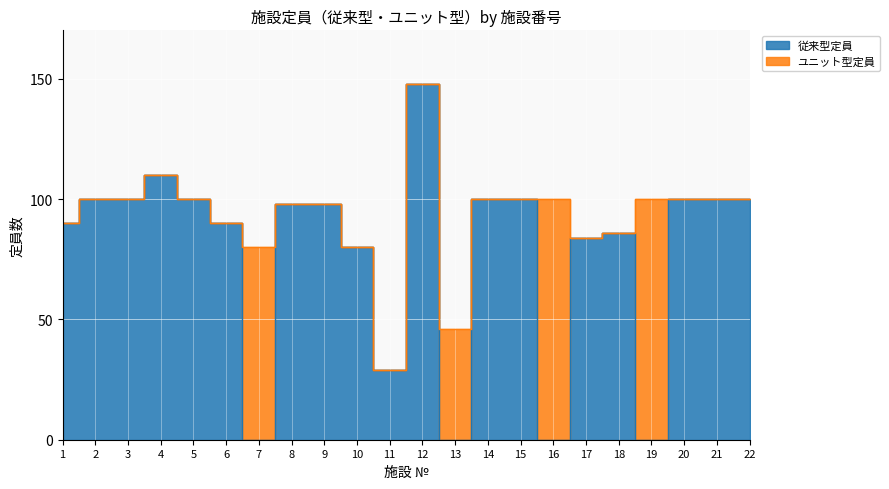

True or false: the data shows 140 at 17.

False